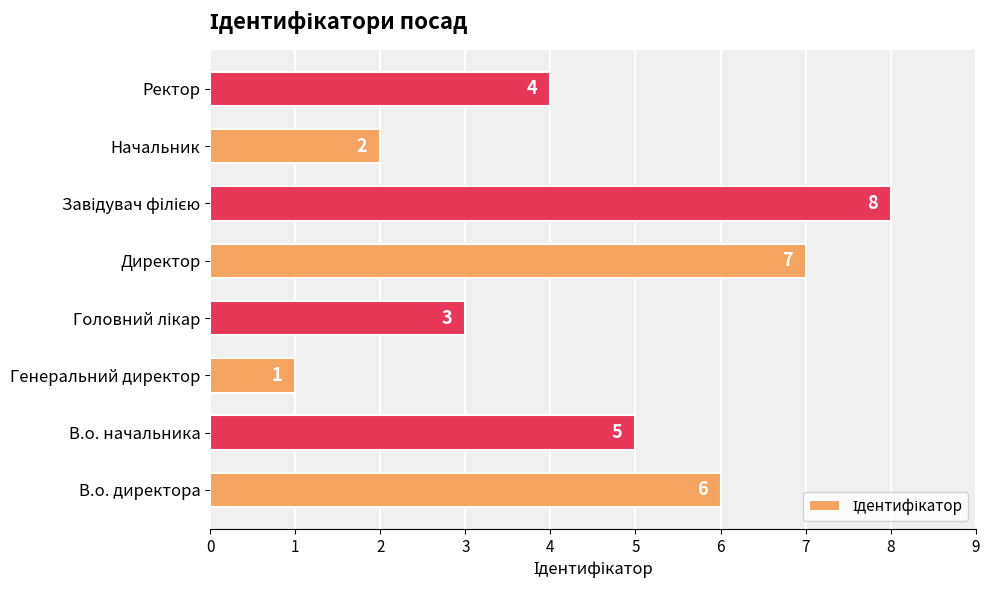

What is the ratio of the value at В.о. начальника to the value at В.о. директора?

0.8